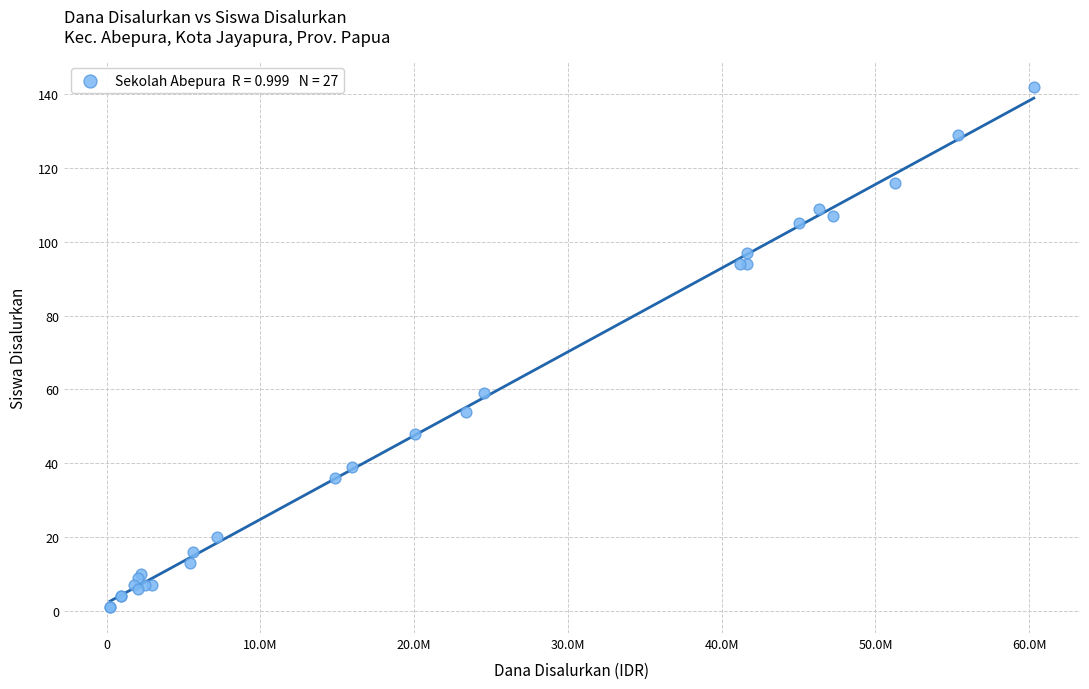

What Y value in the scatter plot is closest to 71?

59